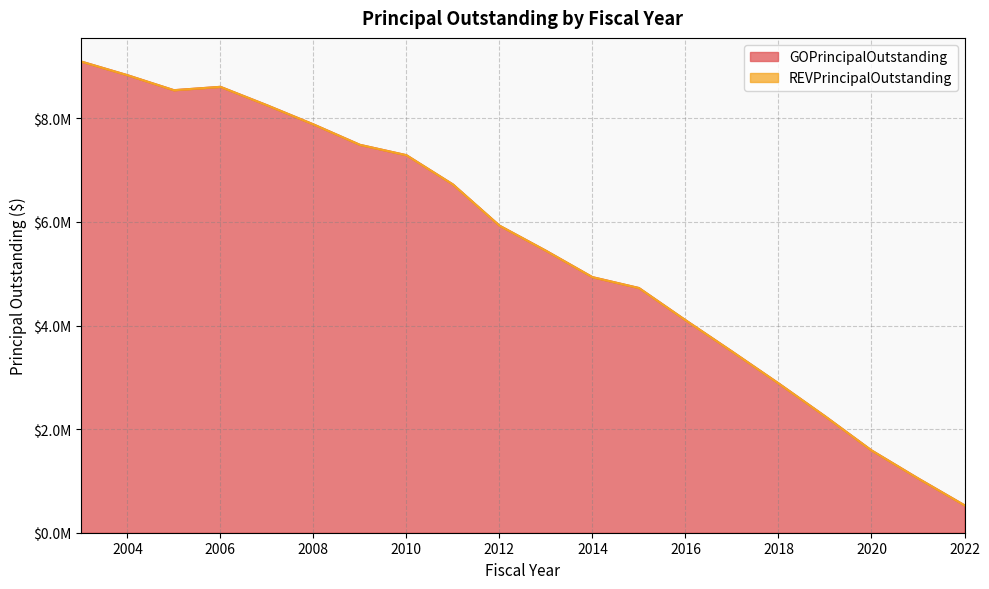

What is the smallest value displayed?

530000